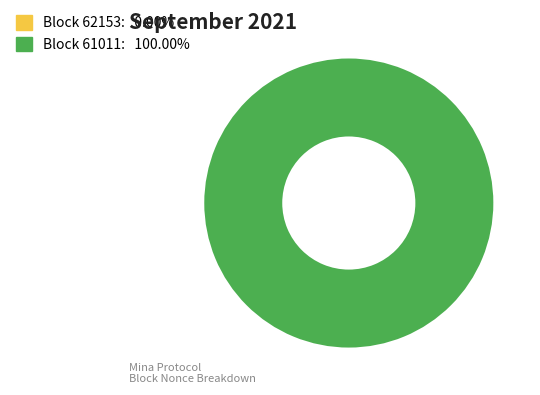

Is it true that 62153 is 1% of the pie?

False